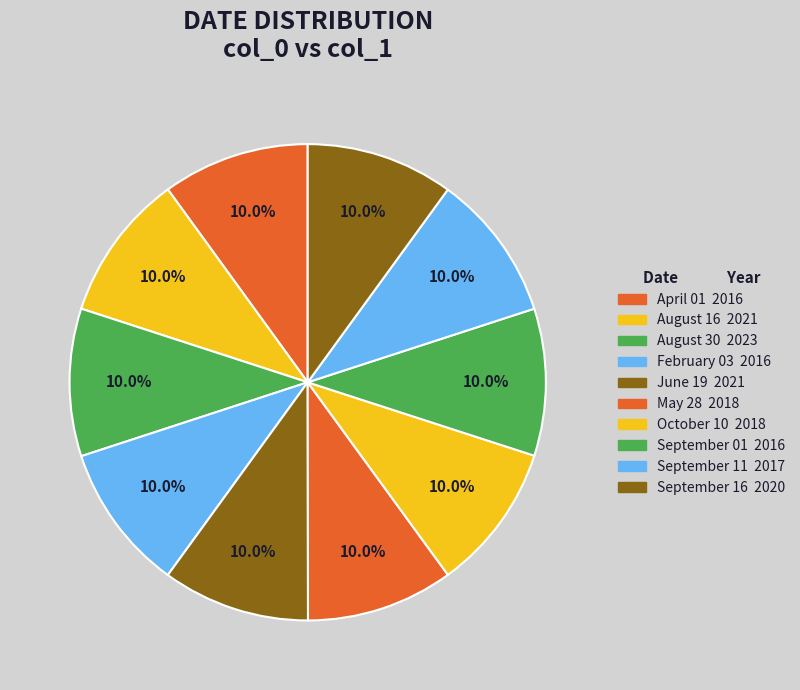

Is it true that May 28 is 10% of the pie?

True